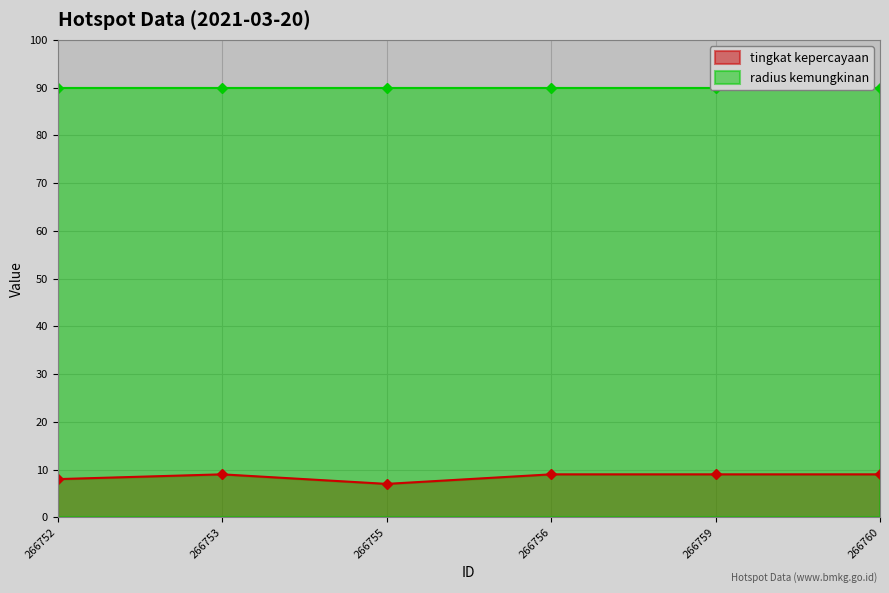

What is the ratio of the value at 266753 to the value at 266756?

1.0